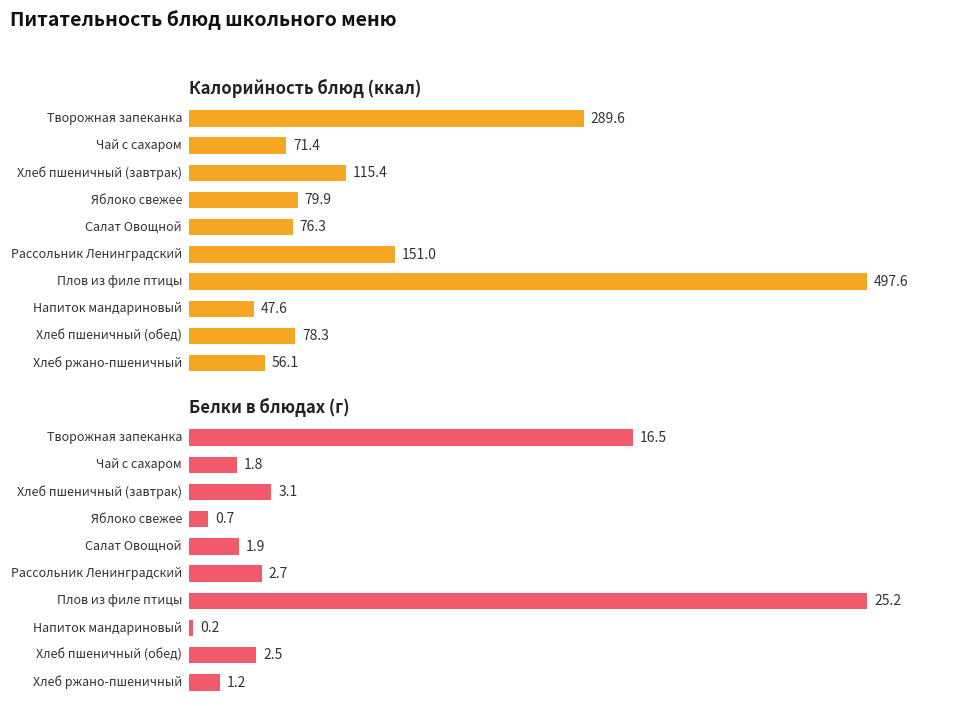

Reading right to left, what are all the values shown in this chart?

Калорийность: Хлеб ржано-пшеничный=56.1	Хлеб пшеничный (обед)=78.3	Напиток мандариновый=47.6	Плов из филе птицы=497.6	Рассольник Ленинградский=151.0	Салат Овощной=76.3	Яблоко свежее=79.9	Хлеб пшеничный (завтрак)=115.4	Чай с сахаром=71.4	Творожная запеканка=289.6
Белки: Хлеб ржано-пшеничный=1.2	Хлеб пшеничный (обед)=2.5	Напиток мандариновый=0.2	Плов из филе птицы=25.2	Рассольник Ленинградский=2.7	Салат Овощной=1.9	Яблоко свежее=0.7	Хлеб пшеничный (завтрак)=3.1	Чай с сахаром=1.8	Творожная запеканка=16.5